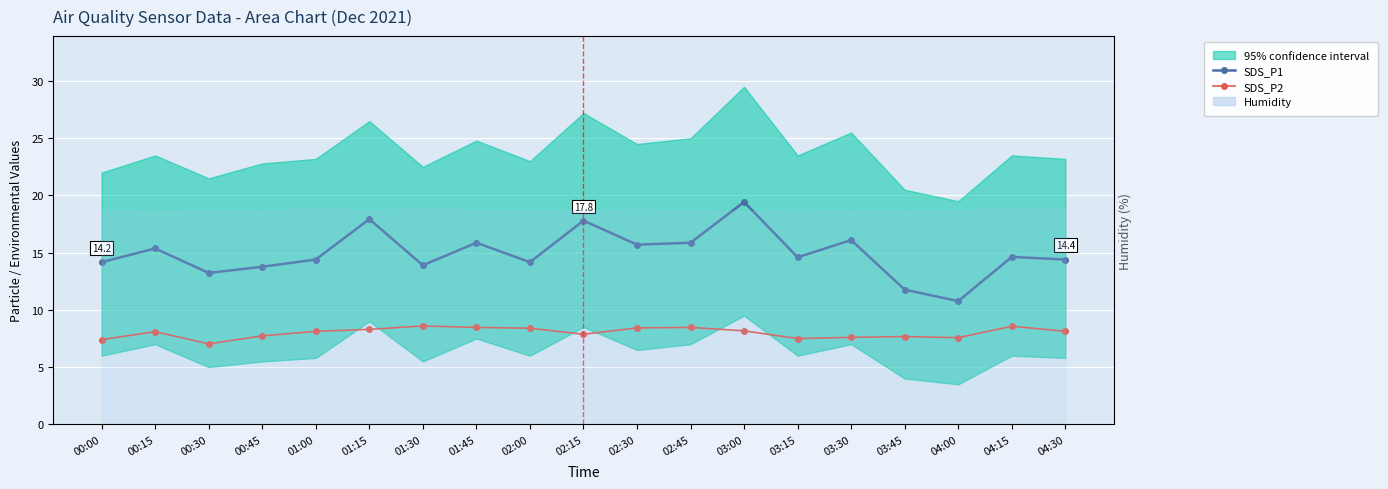

What position from the right is 01:15?

14